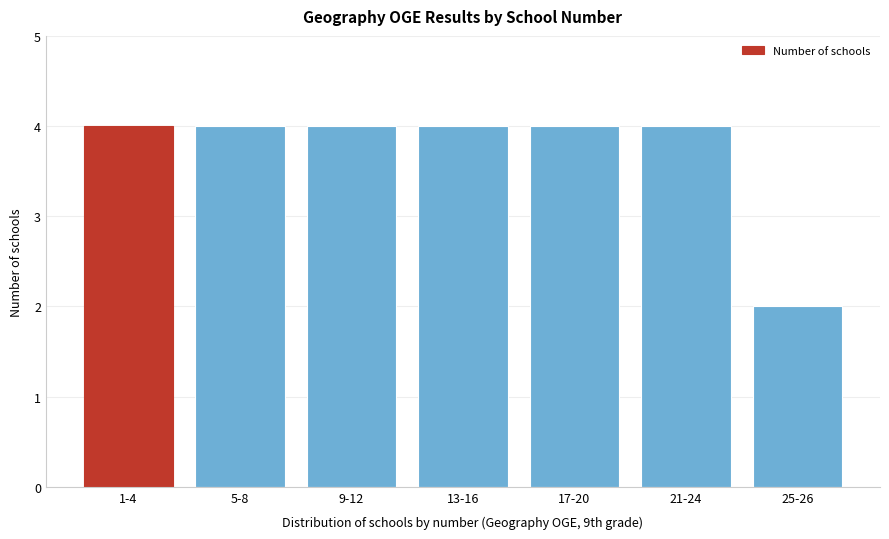

Reading left to right, transcribe all the data shown in this chart.

1-4=4	5-8=4	9-12=4	13-16=4	17-20=4	21-24=4	25-26=2